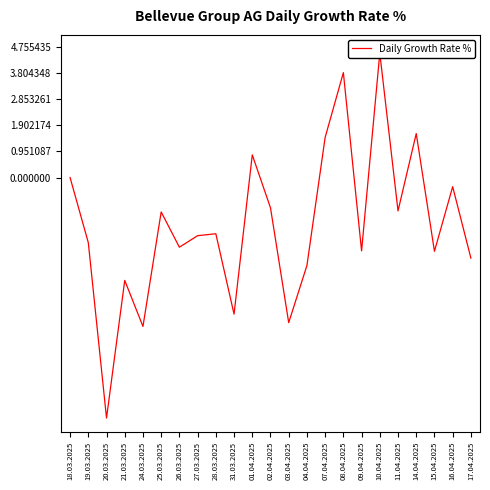

The chart shows a value of 0.6 at 07.04.2025. True or false?

False